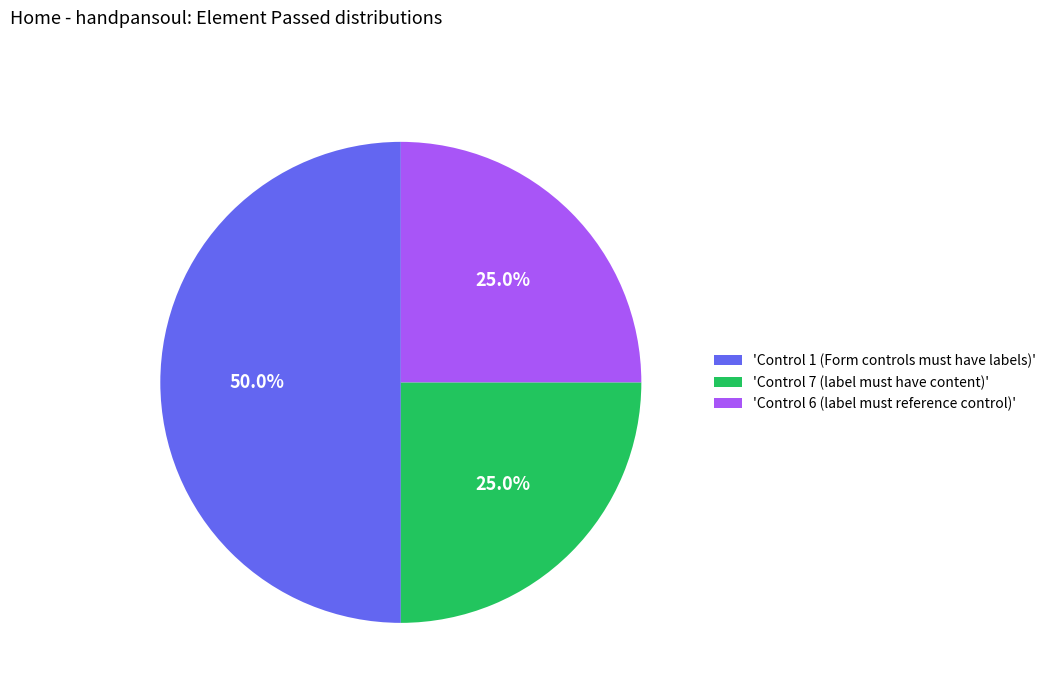

Does 'Control 6 (label must reference control)' account for over 50% of the chart?

No